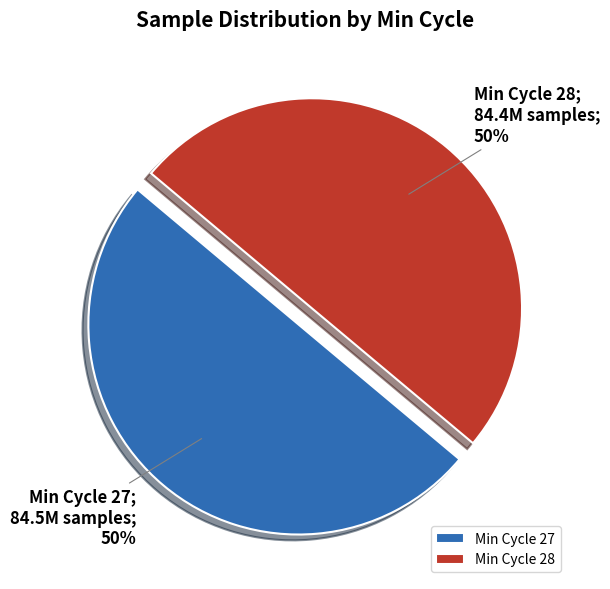

Do Min Cycle 27 and Min Cycle 28 together represent more than half of the pie?

Yes